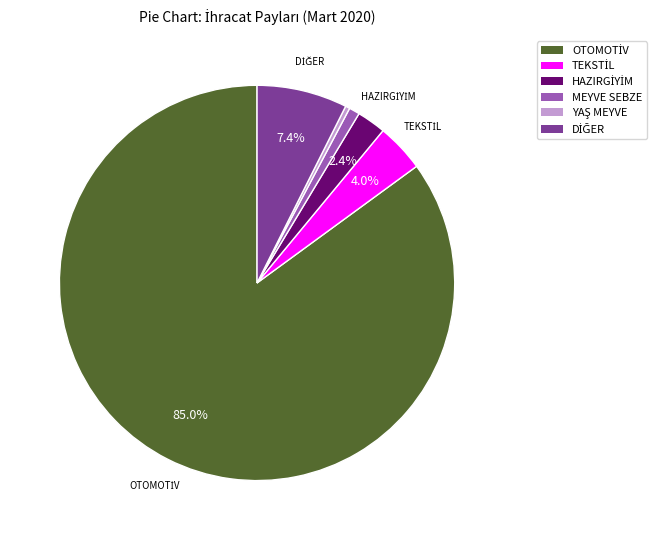

How many segments does this pie chart have?

6